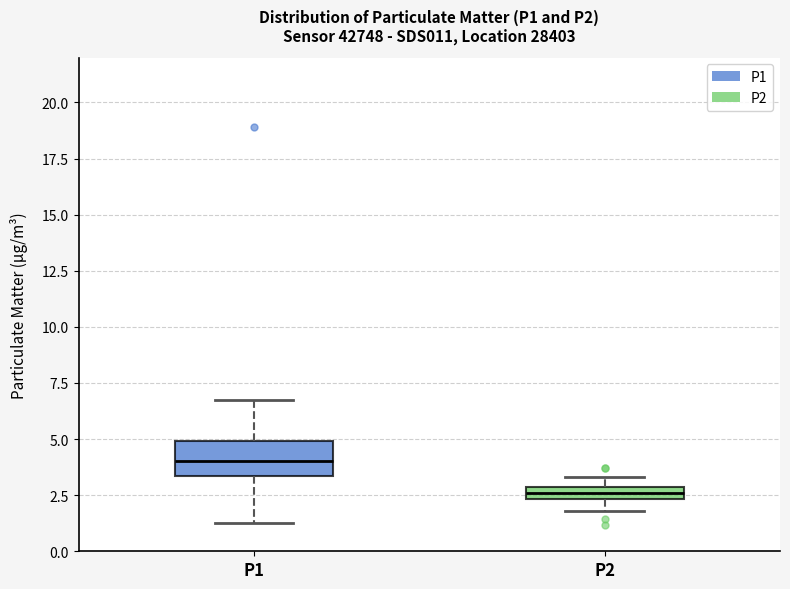

Which box's median line is the lowest?

P2